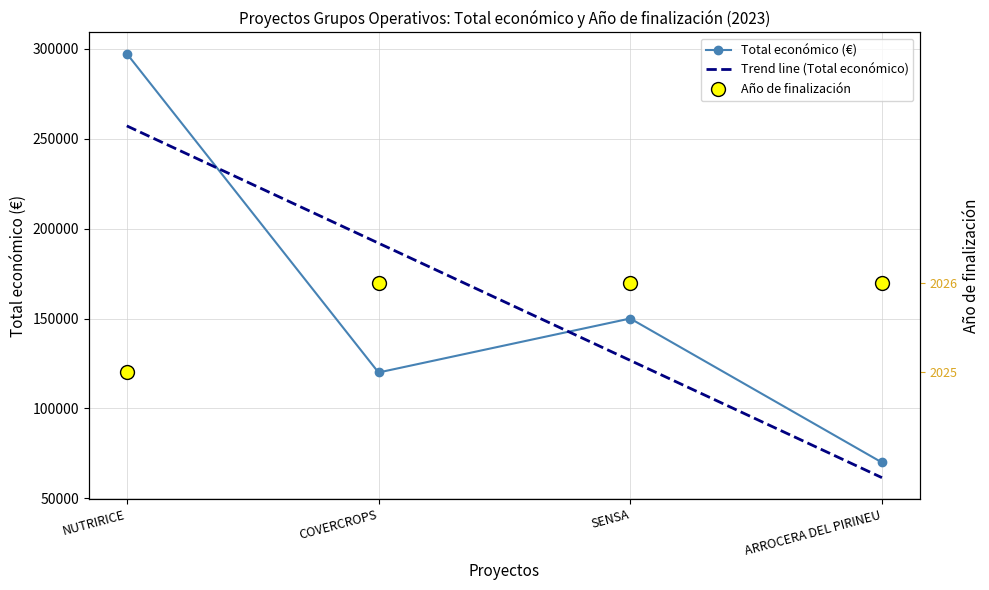

Read the Total económico value at SENSA, to the nearest 100.

150000